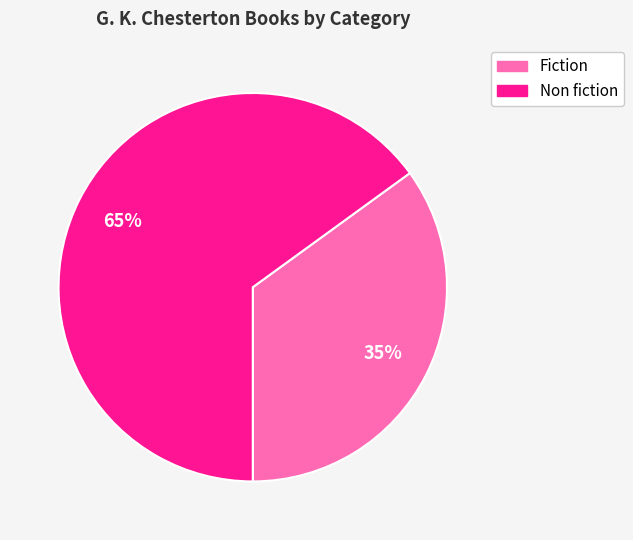

Count the number of slices in the pie.

2